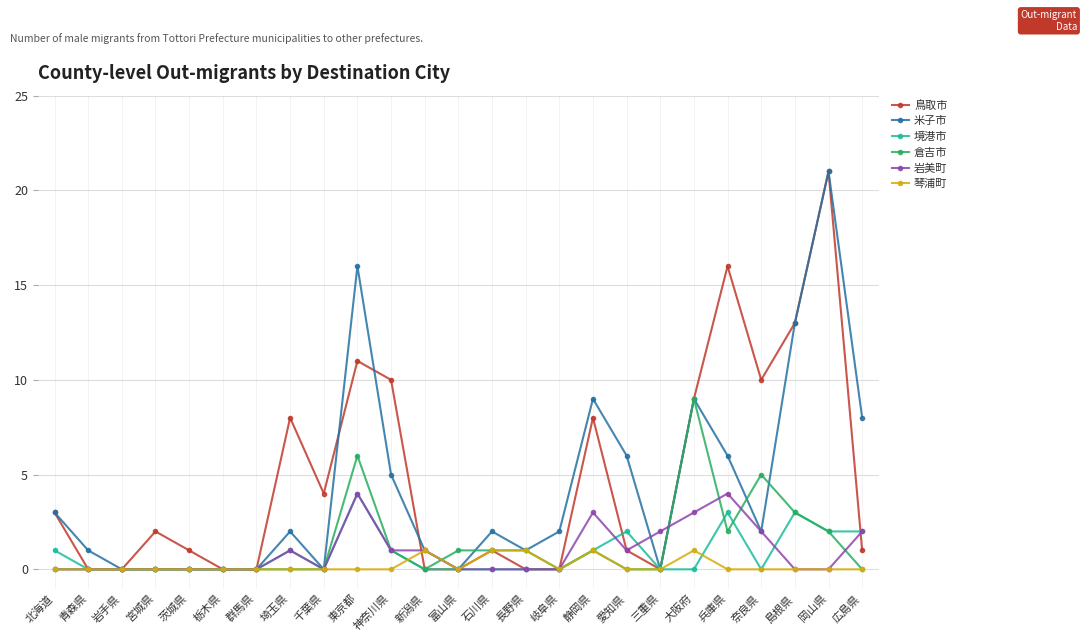

What is the sum of the 米子市 values at 東京都 and 青森県?

17